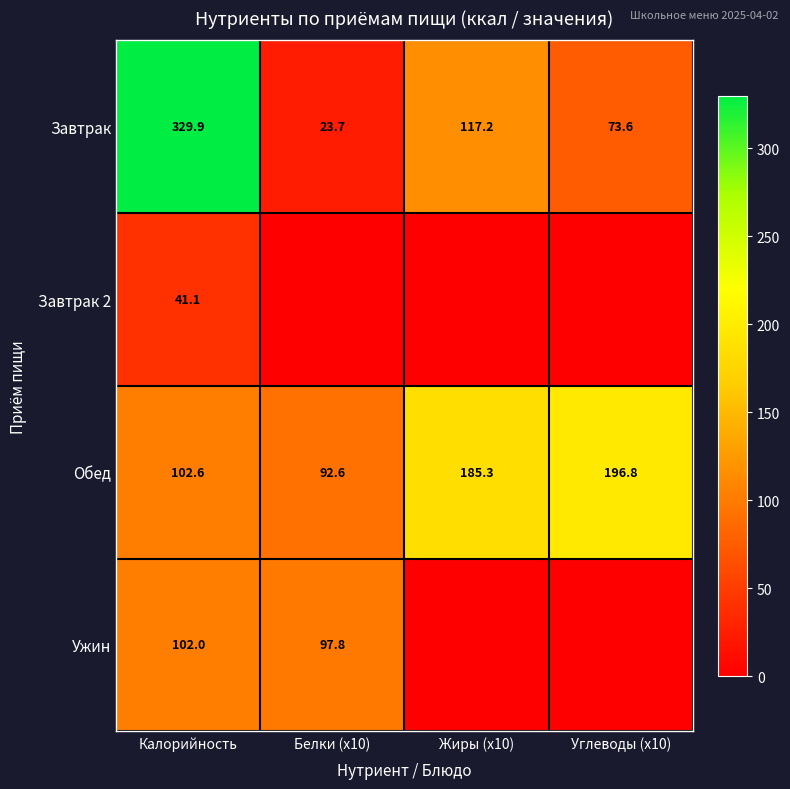

At which label does Завтрак reach its peak?

Калорийность